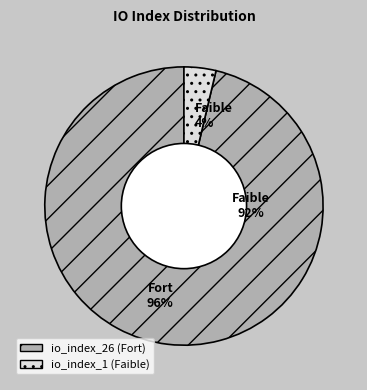

Which slice is the smallest?

io_index_1